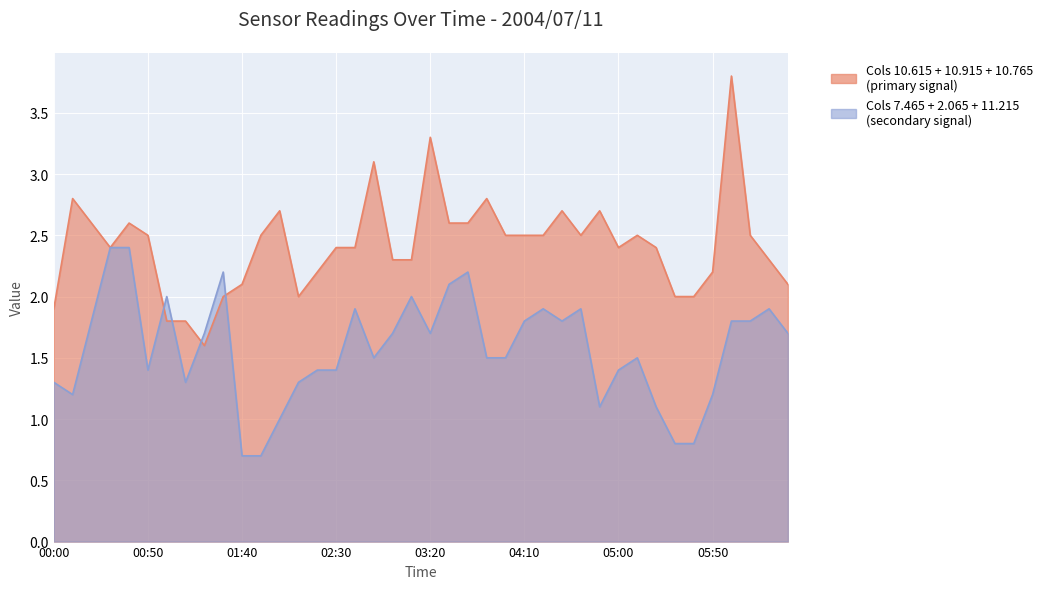

Which has a higher value, 2004/07/11 02:10 or 2004/07/11 05:20?

2004/07/11 02:10